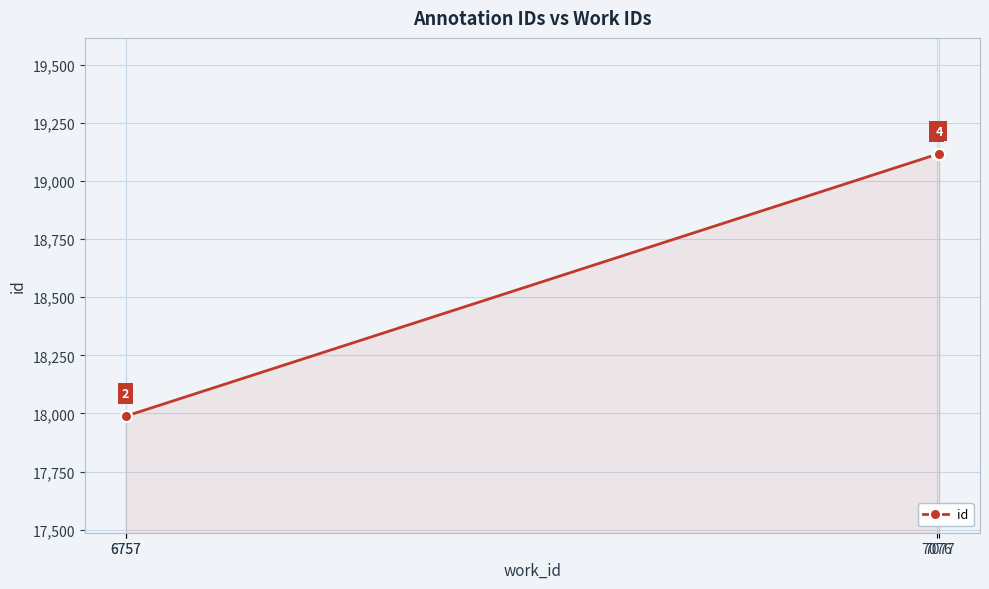

Which category has the lowest value across all series?

6757